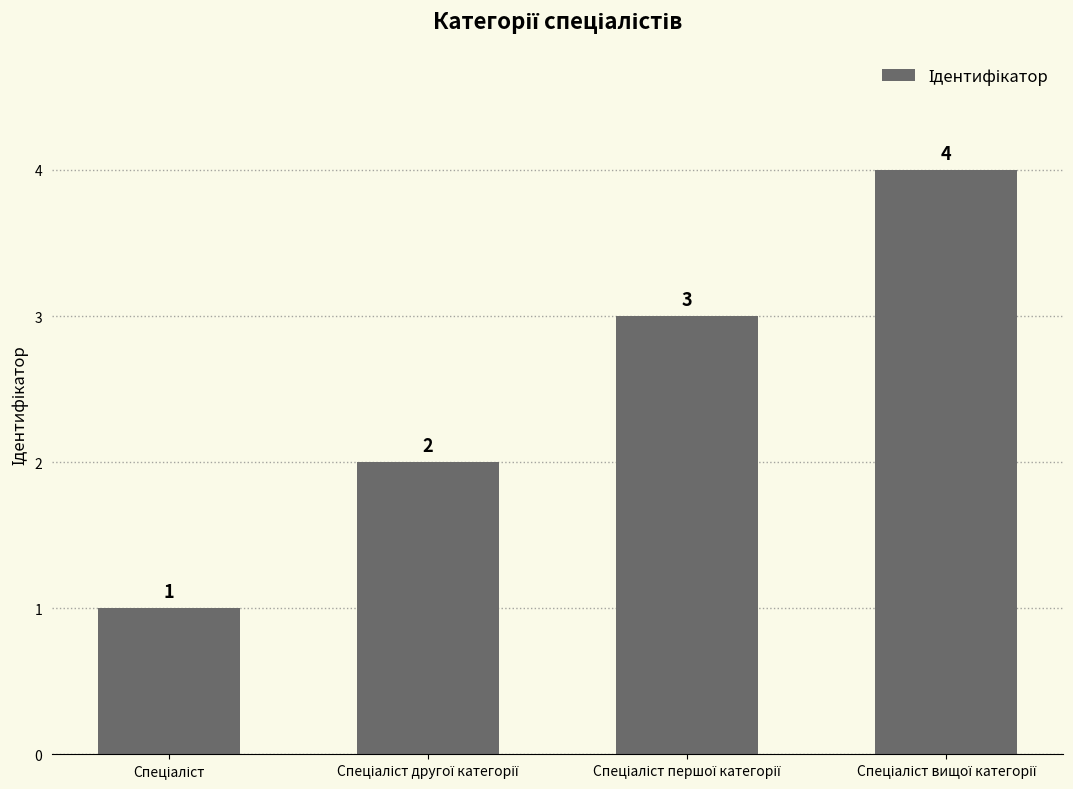

What is the difference between the maximum and minimum values?

3